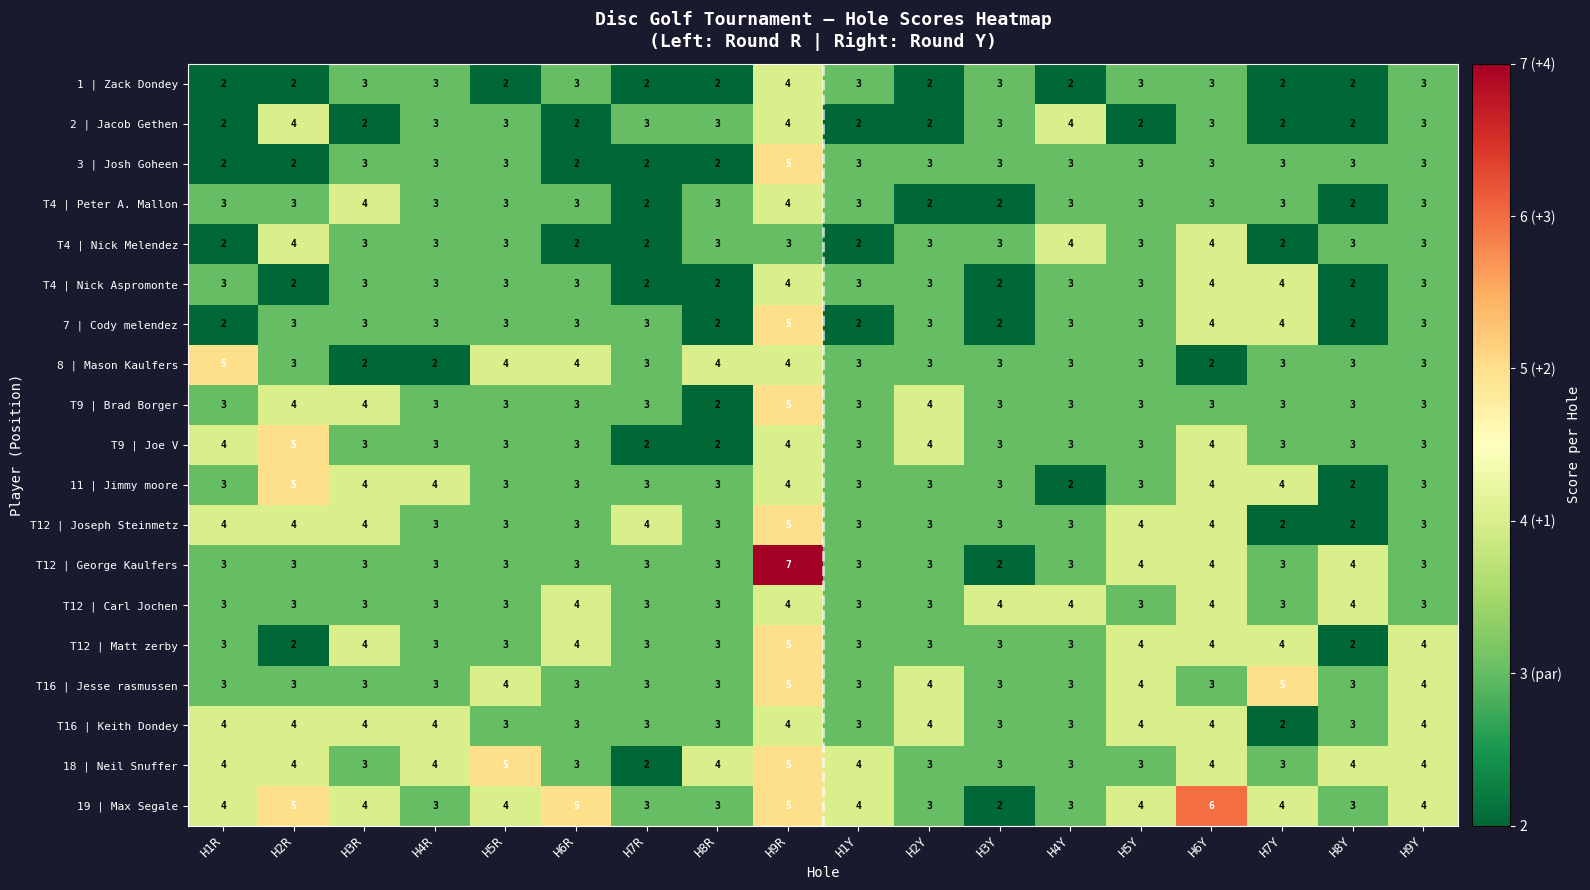

What is the maximum value shown in the chart?

7